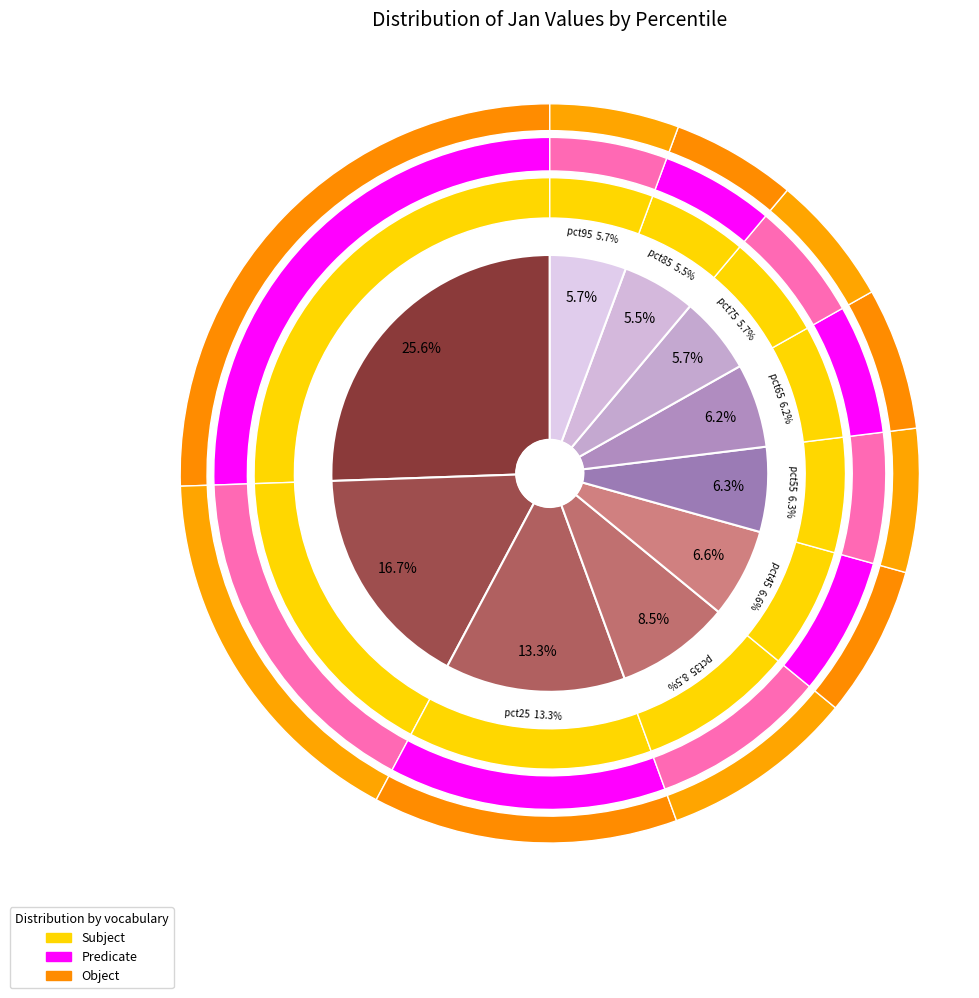

What percentage is the pct75 slice, to the nearest percent?

6%